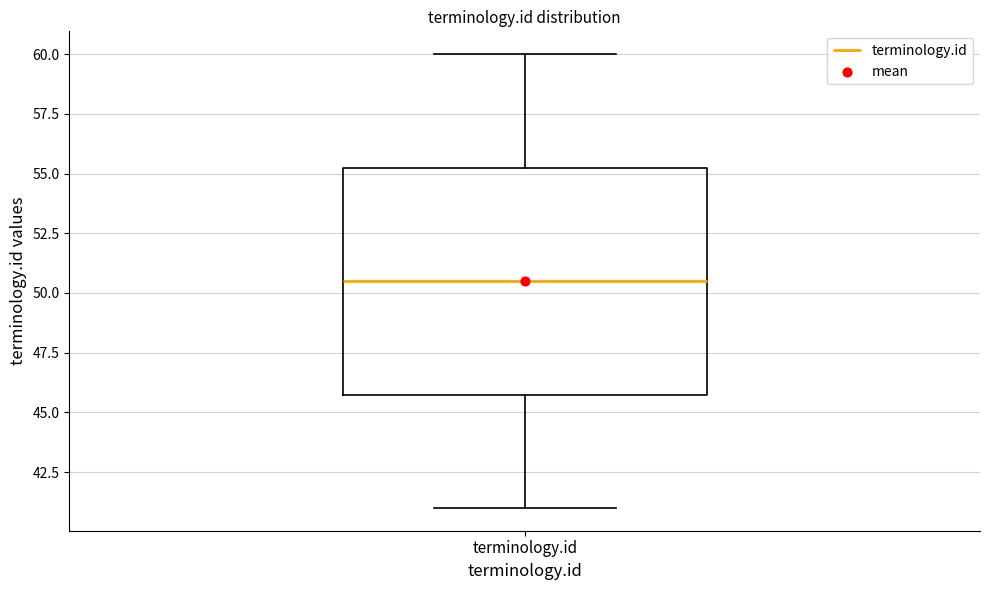

Transcribe this box plot: give where the median line is, the range the box spans, and where the two whiskers end, as read against the y-axis. The values are not printed on the chart, so give them approximately, as read against the axis.

median 50.5, box 46.0 to 55.5, whiskers 41.0 to 60.0